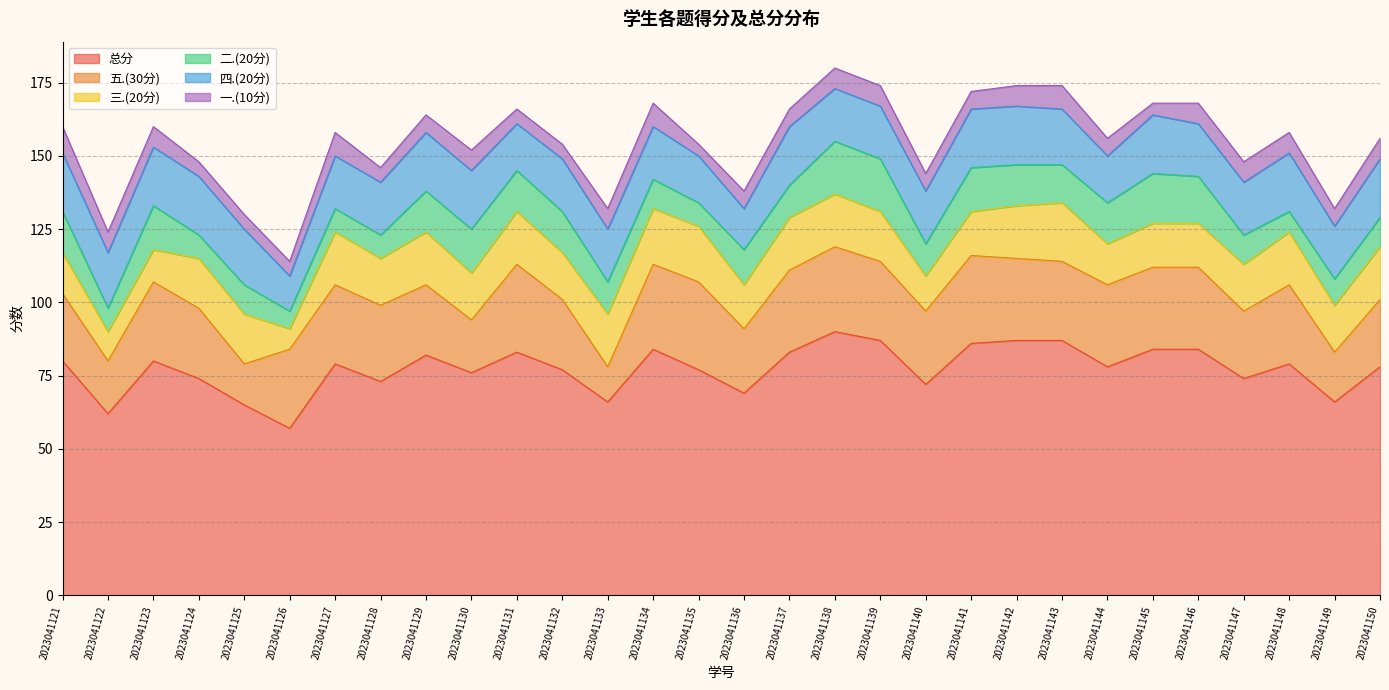

True or false: 五.(30分) has more than 1 points higher than both neighbors.

True